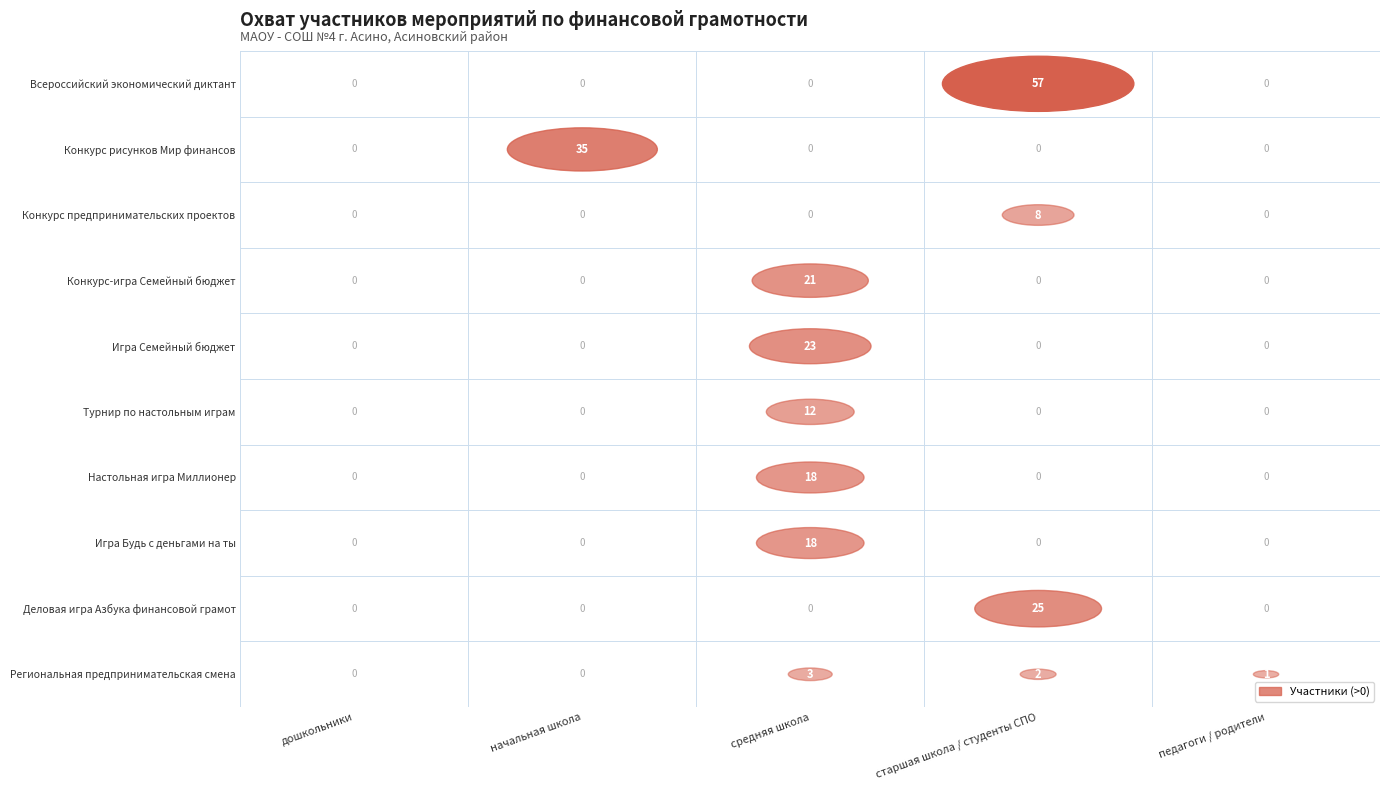

True or false: Конкурс предпринимательских проектов has a value of 0 at средняя школа.

True